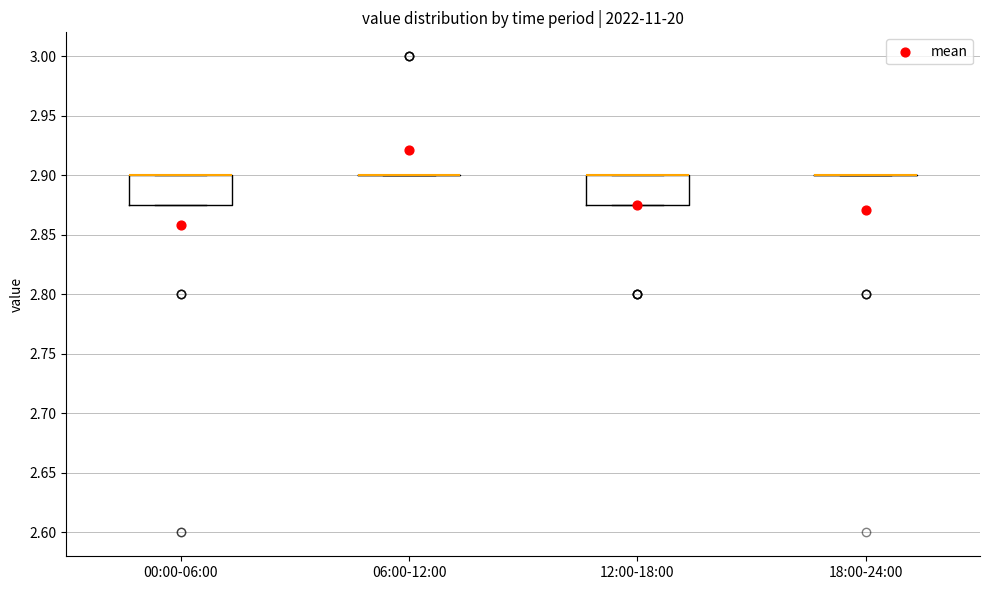

Reading left to right, transcribe this box plot: for each box, give where its median line is, the range the box spans, and where its two whiskers end, as read against the y-axis. The values are not printed on the chart, so give them approximately, as read against the axis.

00:00-06:00: median 2.900 (drawn on the box's upper edge), box 2.875 to 2.900, whiskers 2.875 to 2.900
06:00-12:00: box collapsed to a line at 2.900, whiskers 2.900 to 2.900
12:00-18:00: median 2.900 (drawn on the box's upper edge), box 2.875 to 2.900, whiskers 2.875 to 2.900
18:00-24:00: box collapsed to a line at 2.900, whiskers 2.900 to 2.900